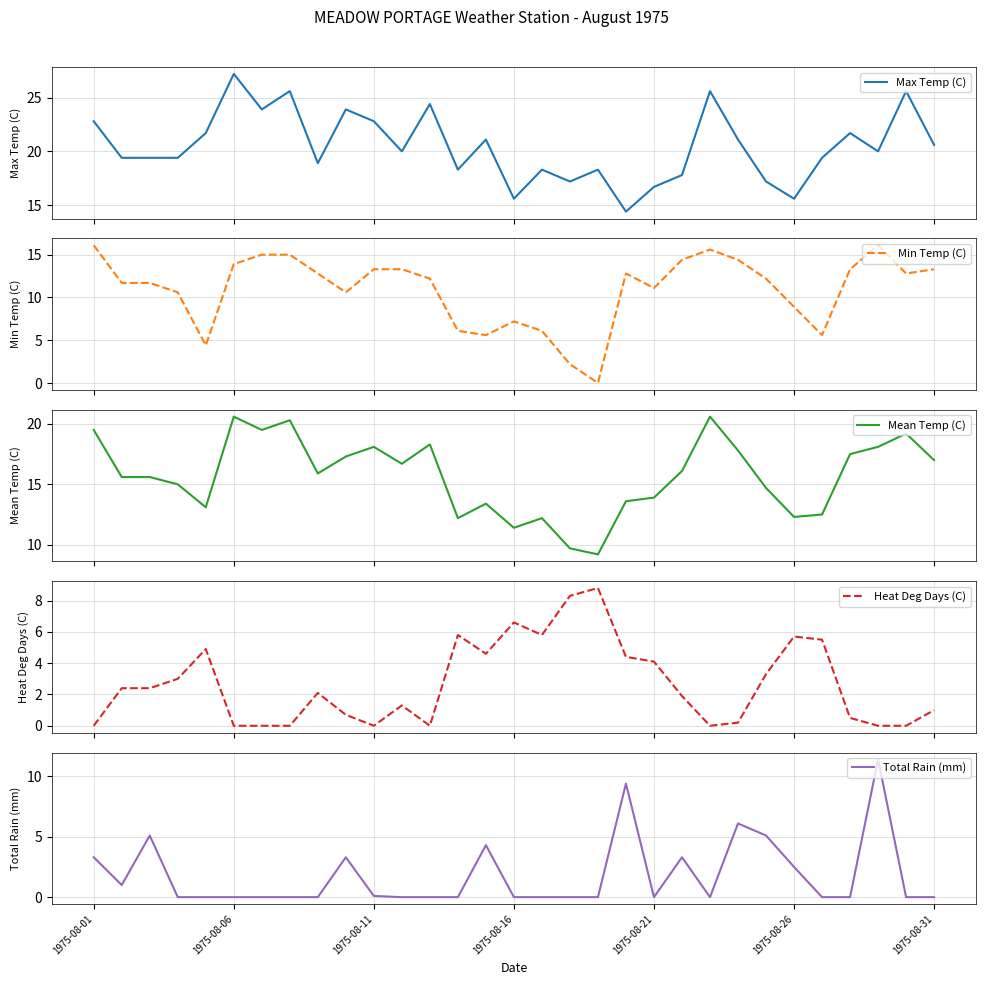

What is the lowest value of the Mean Temp (C) series?

9.2